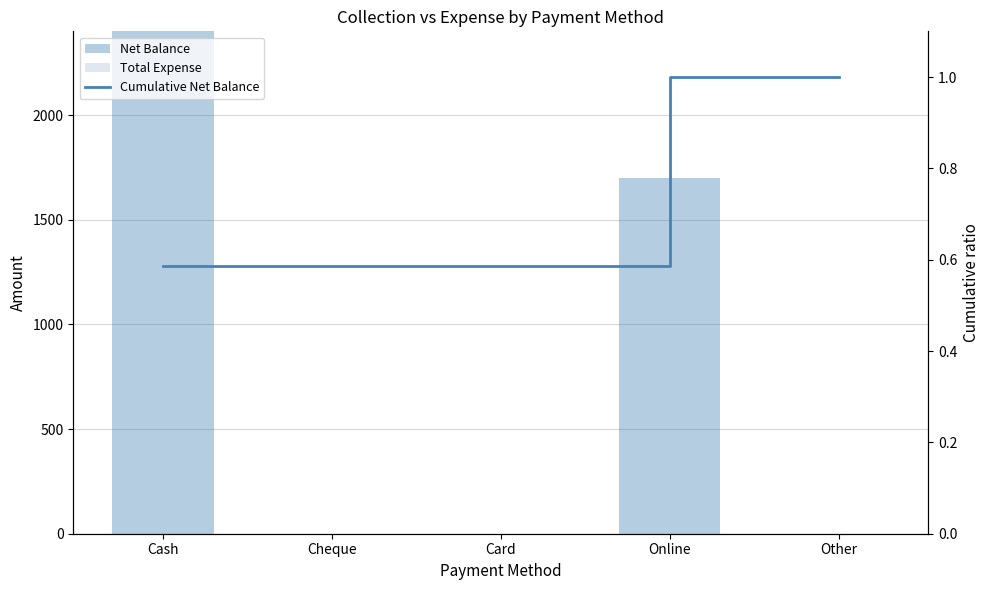

How many groups of bars are there?

5